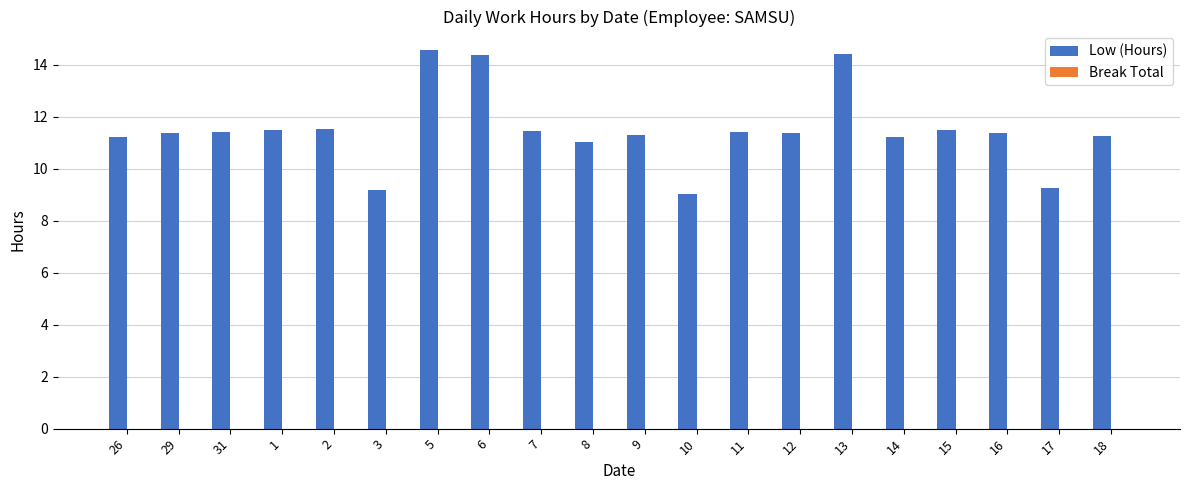

What is the difference between the second highest and minimum values?

5.4